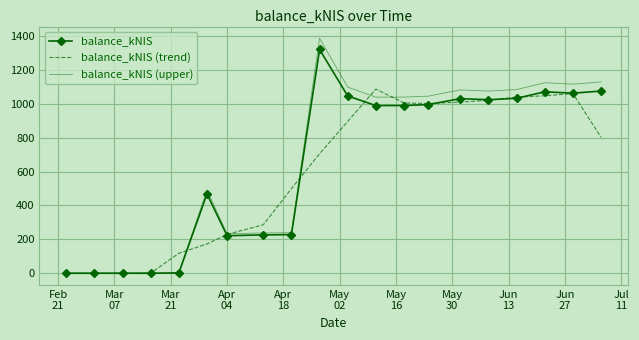

What is the highest value of the balance_kNIS series?

1320.0